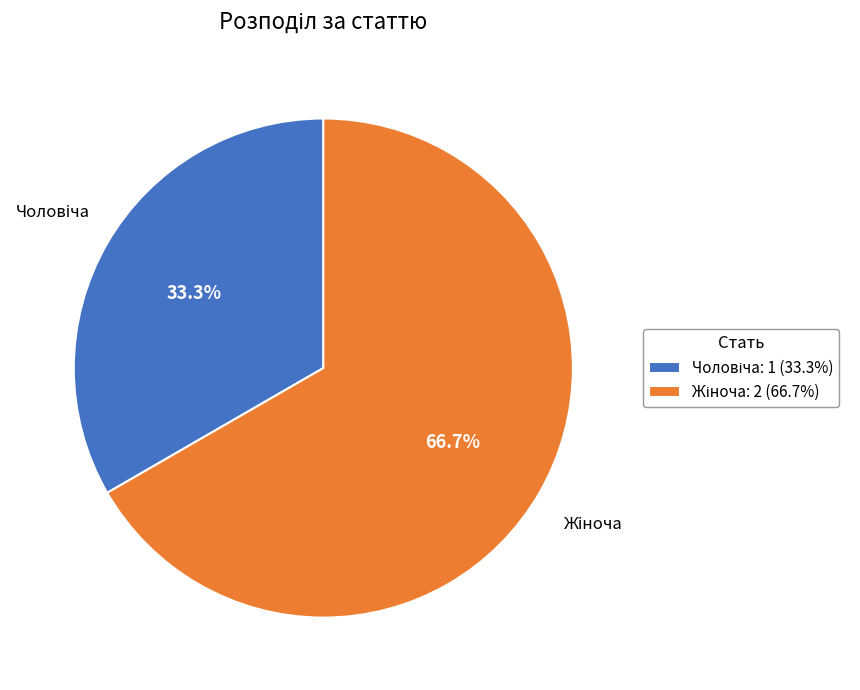

Is there any slice that represents more than half of the pie?

Yes